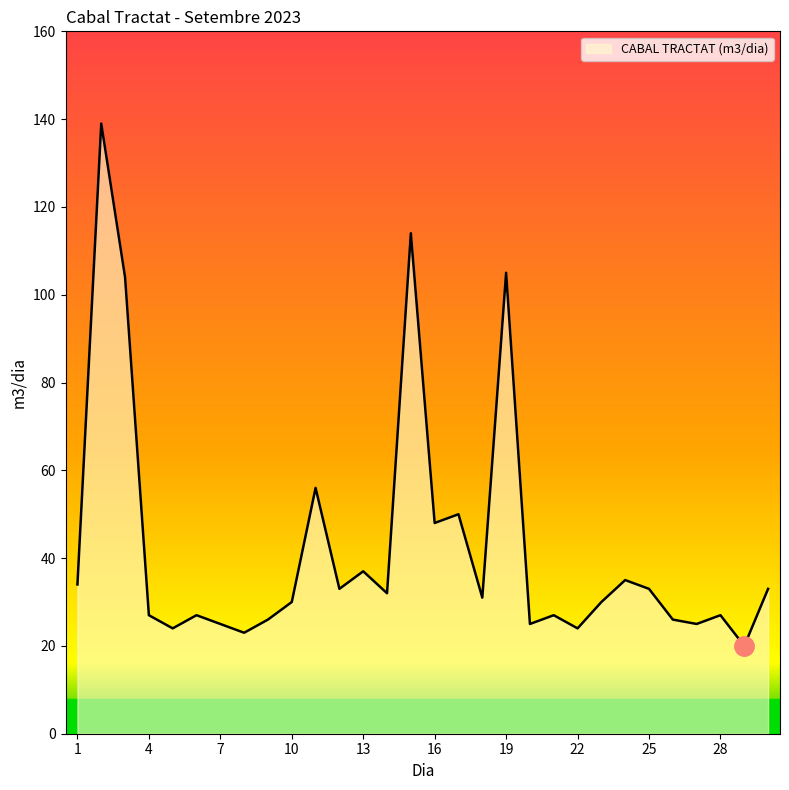

What is the difference between the maximum and minimum values?

119